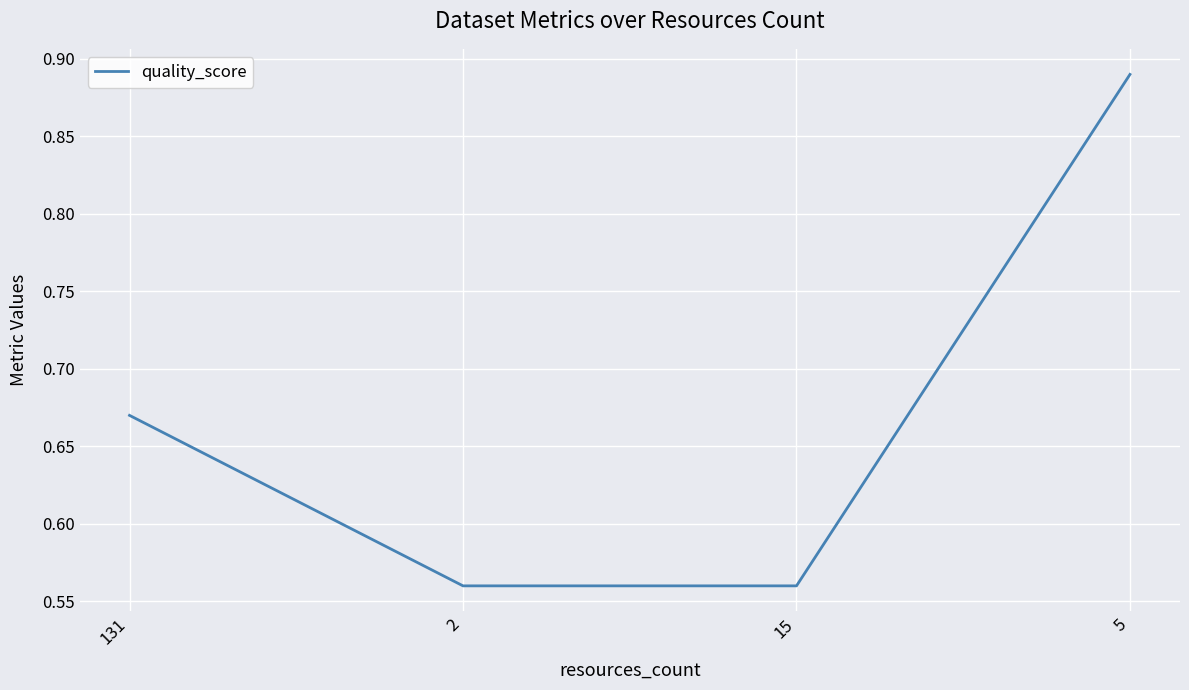

Is this an area chart (filled region under the line)?

No